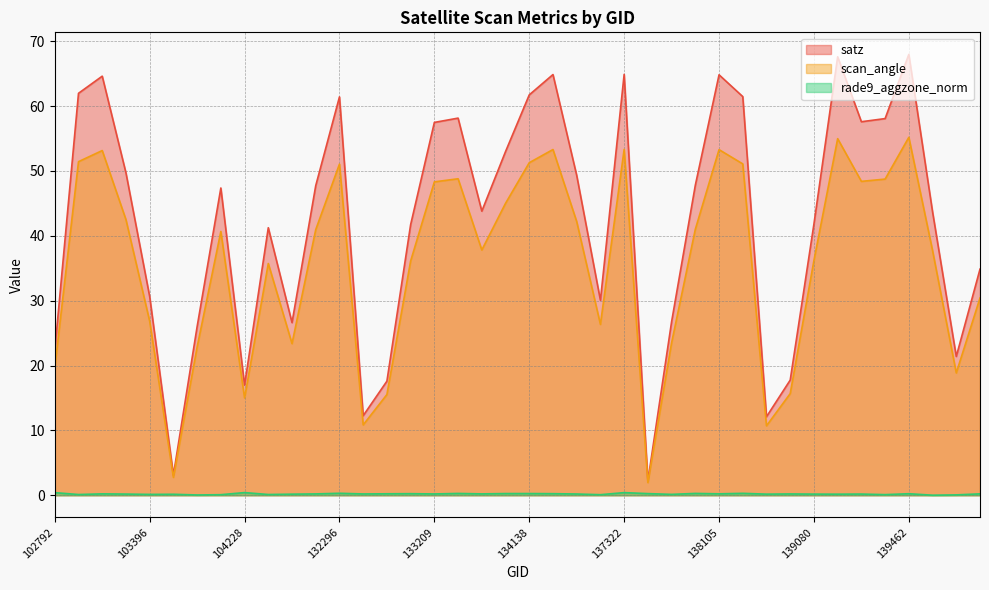

The scan_angle series shows 36.2 at 137903. True or false?

False